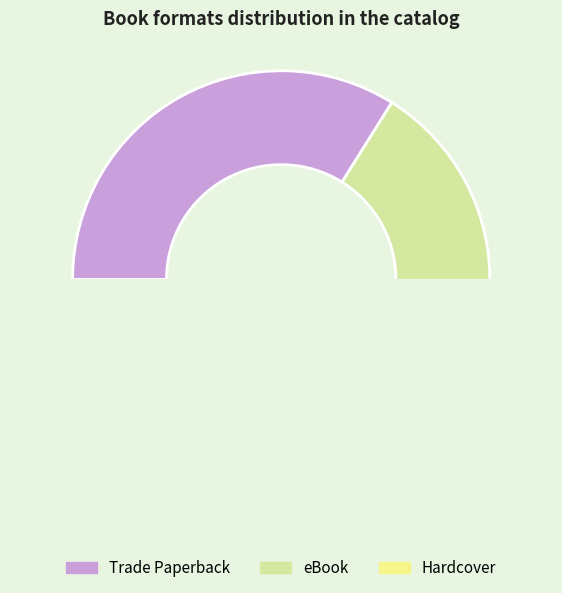

What is the largest slice in the pie chart?

Trade Paperback